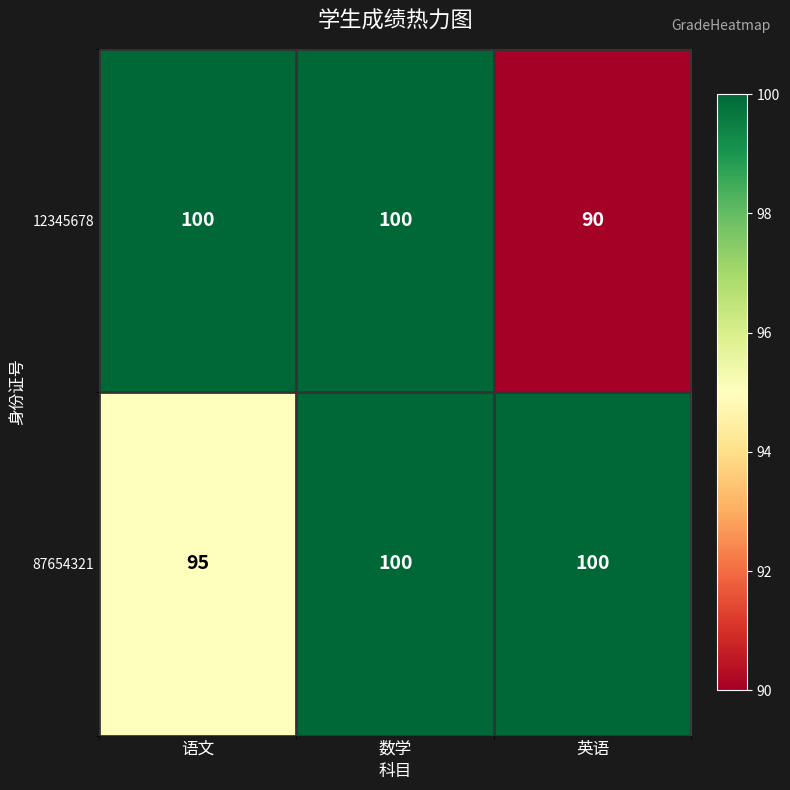

At 英语, list the series in order from largest to smallest.

87654321, 12345678